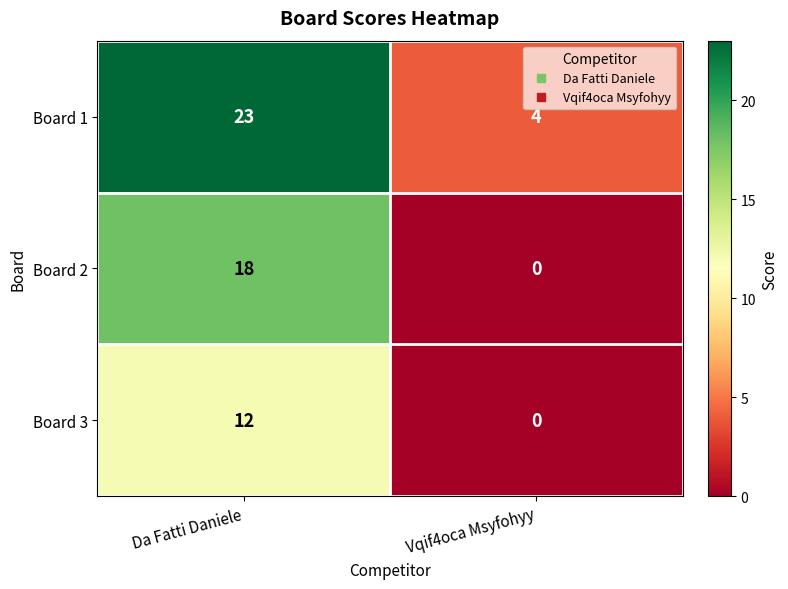

At which category does the chart reach its peak across all series?

Da Fatti Daniele